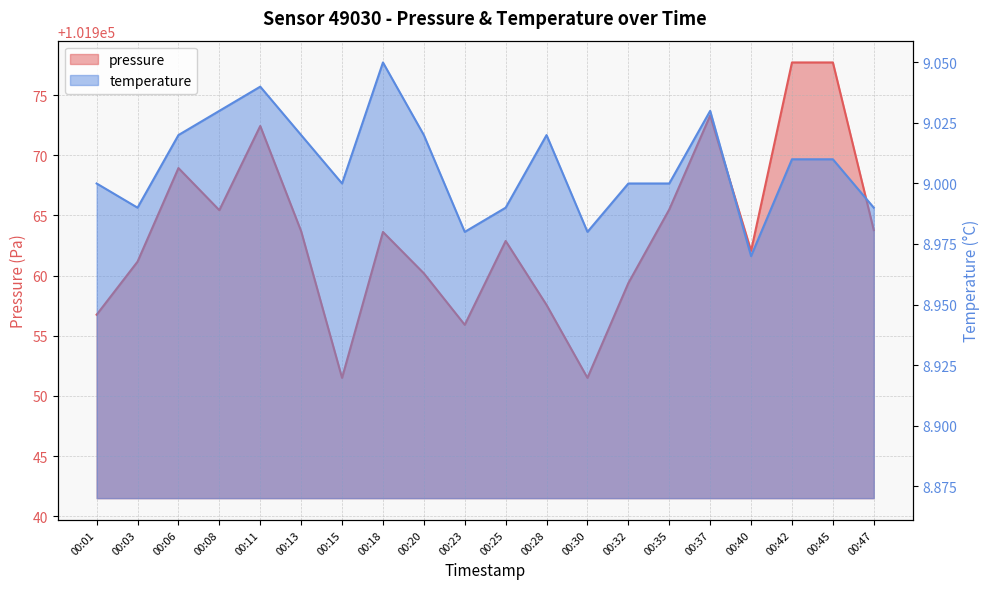

How many temperature values are between 8 and 9?

10